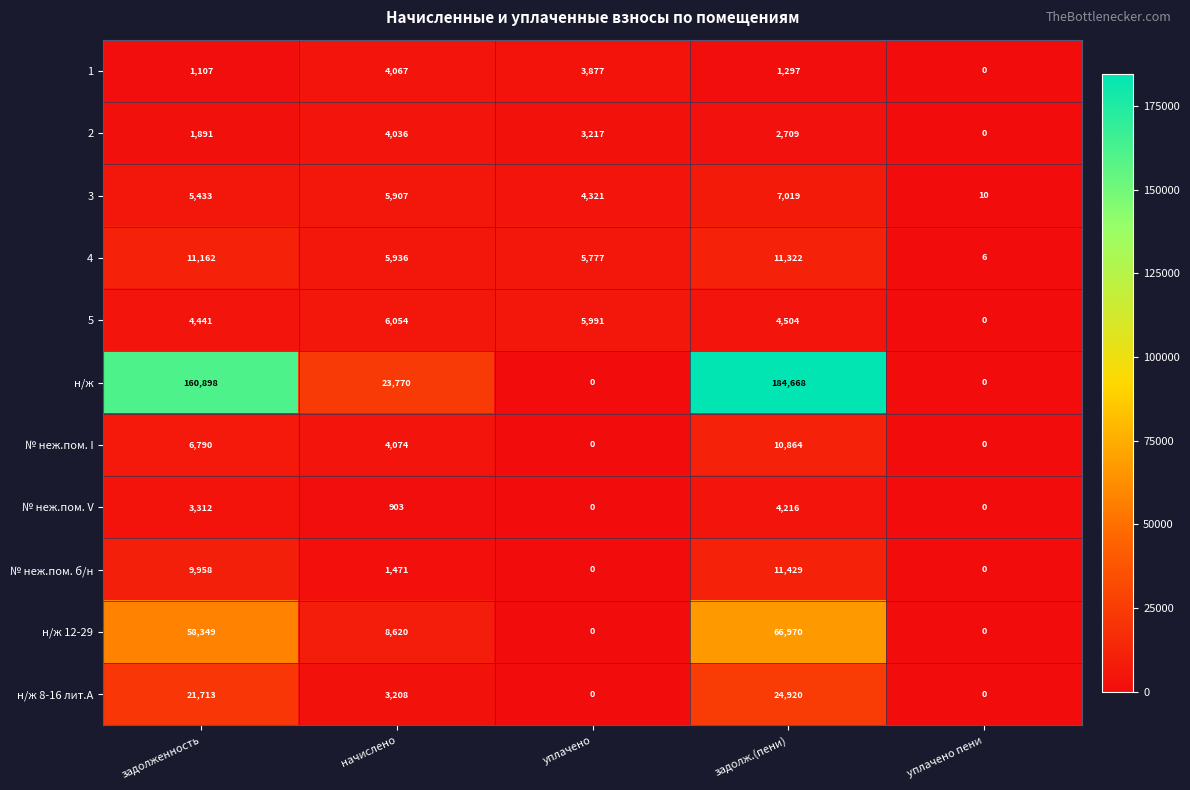

Which series has the largest range (max minus min)?

н/ж